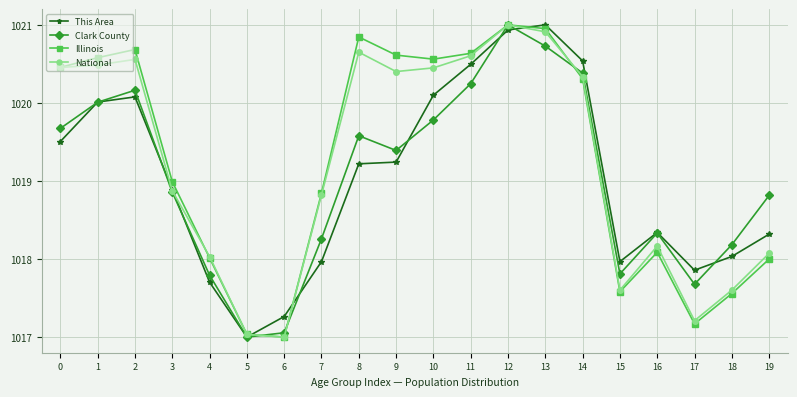

True or false: National has a value of 1020.9 at 13.

True